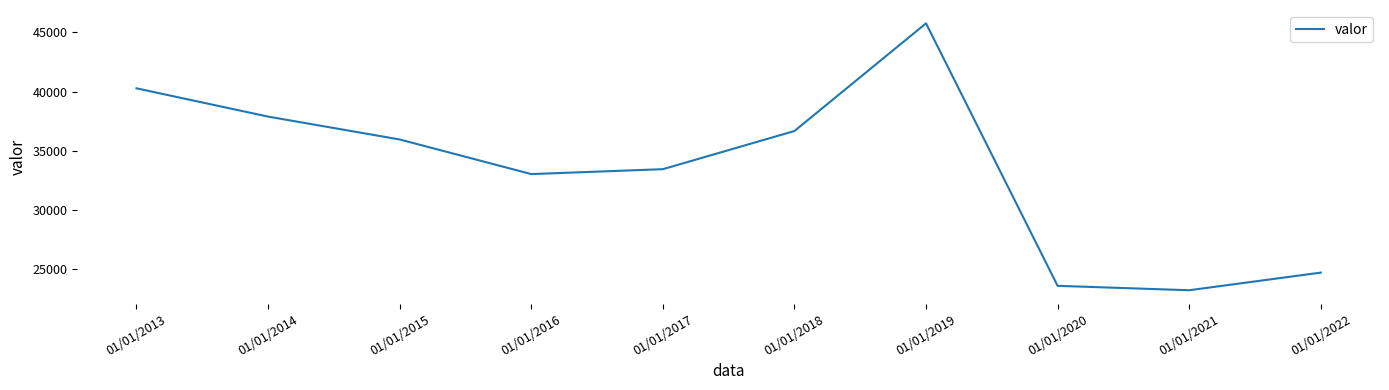

True or false: the data shows 23235 at 01/01/2021.

True